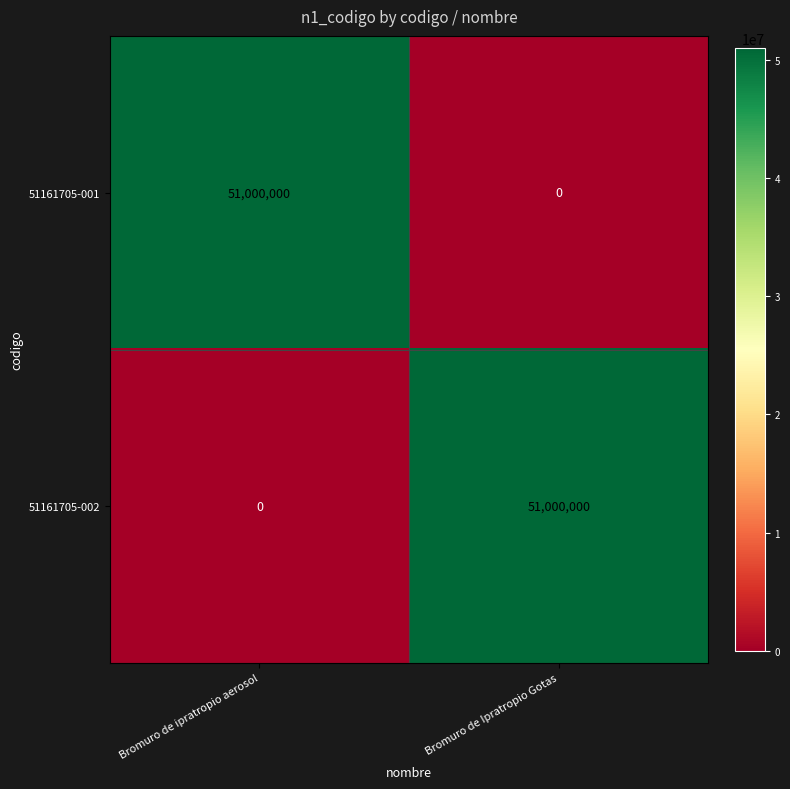

Rank the series at Bromuro de ipratropio aerosol from lowest to highest value.

51161705-002, 51161705-001